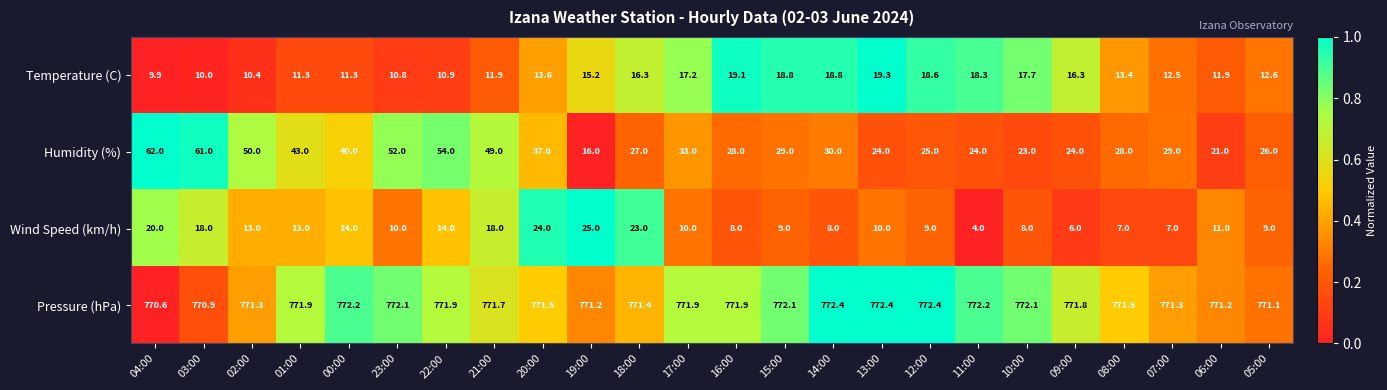

At 22:00, list the series in order from smallest to largest.

Temperature (C), Wind Speed (km/h), Humidity (%), Pressure (hPa)